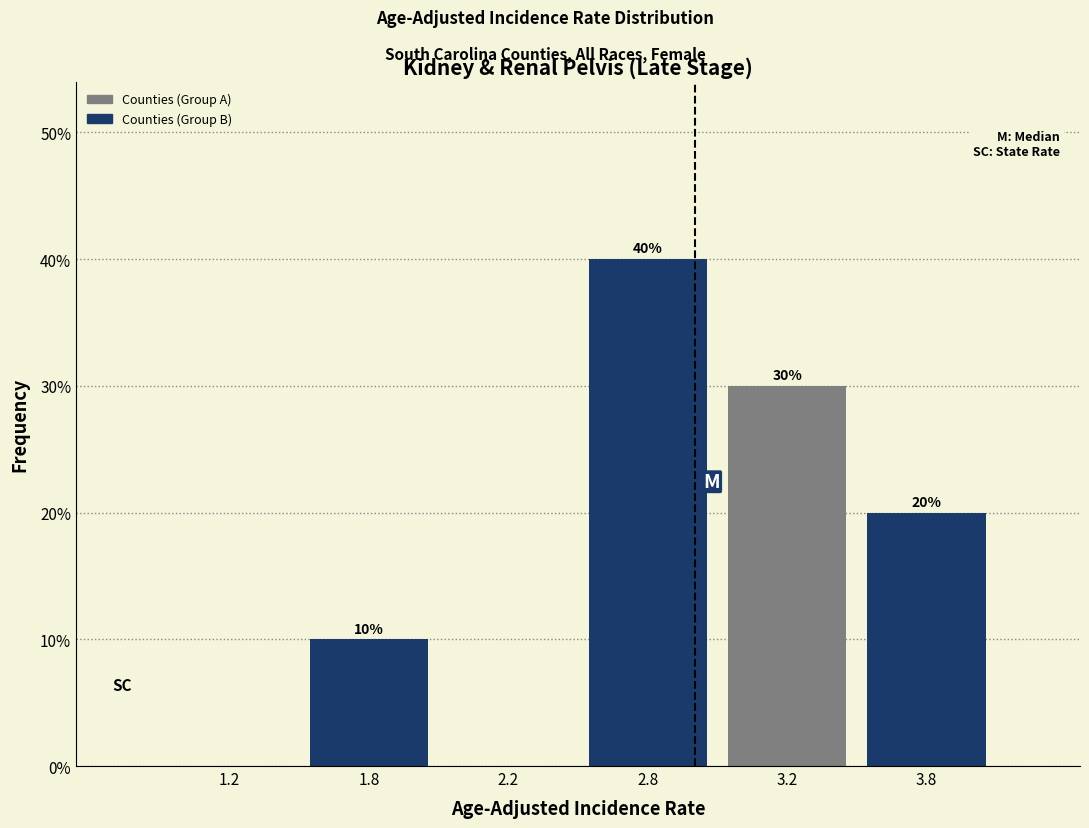

Reading left to right, what are all the values shown in this chart?

1.2=0	1.8=10	2.2=0	2.8=40	3.2=30	3.8=20